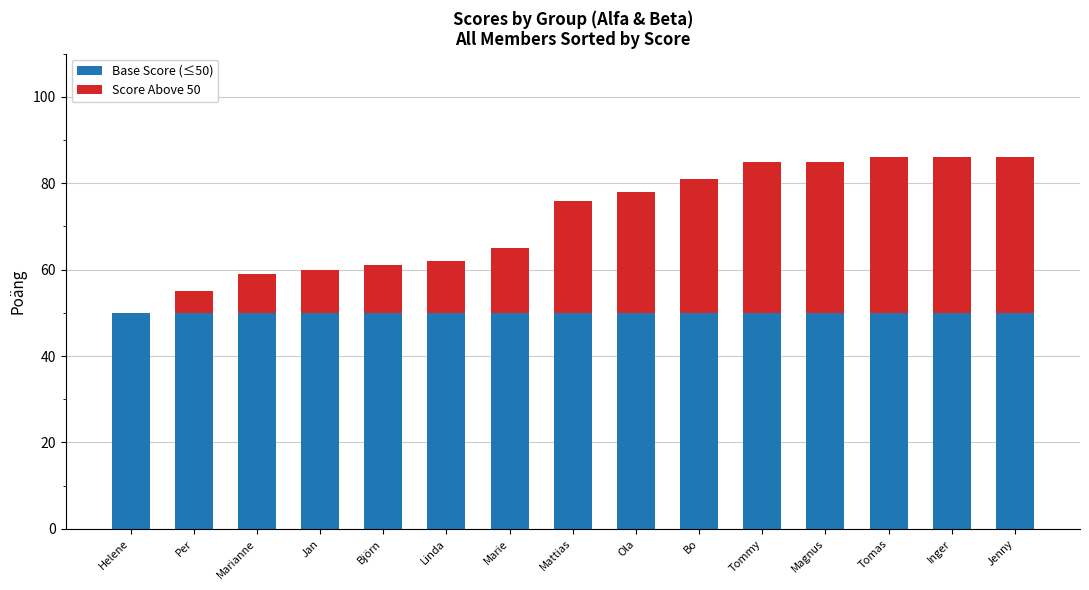

The value of Base Score (≤50) at Marie is 50. True or false?

True